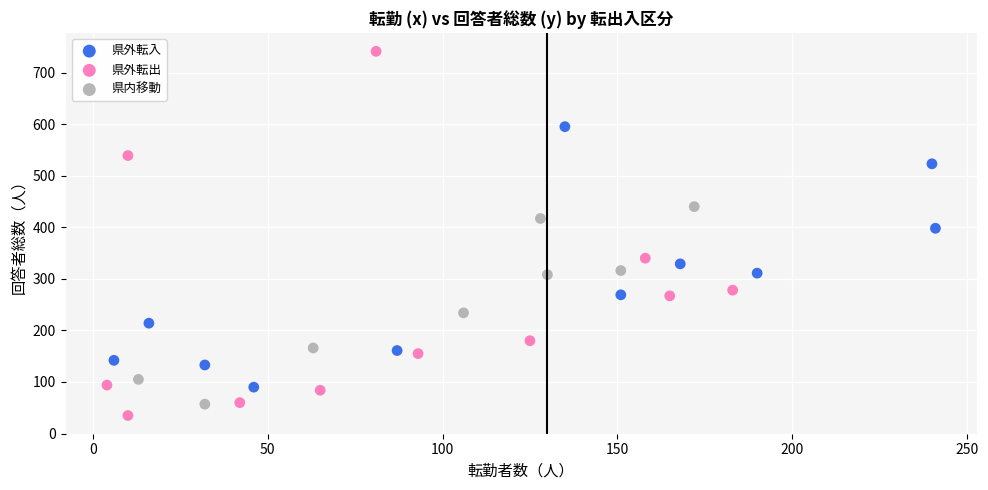

Which series reaches the maximum Y coordinate?

県外転出